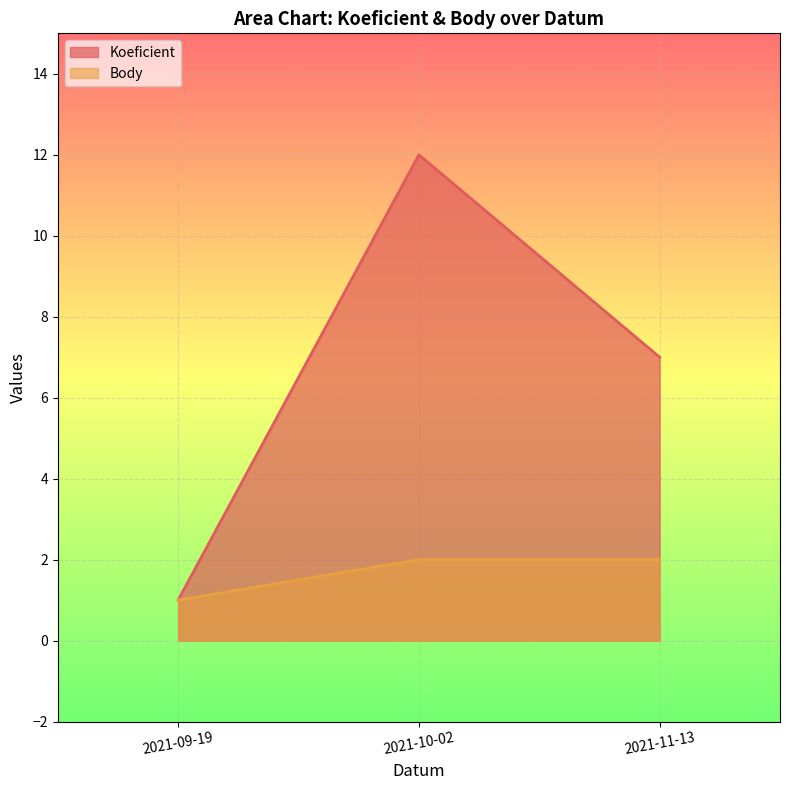

Where is Koeficient nearest to the value 6?

2021-11-13